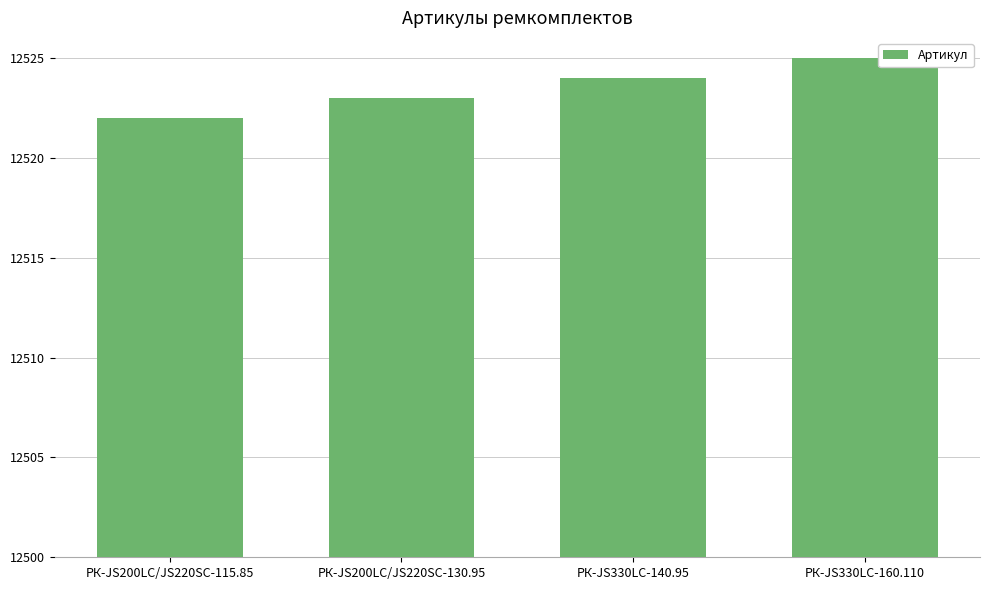

What is the change in value from РК-JS200LC/JS220SC-115.85 to РК-JS330LC-140.95?

+2